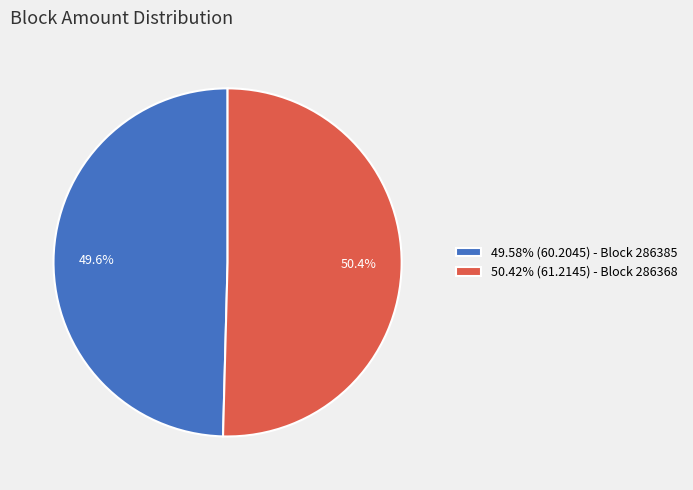

Do 49.58% (60.2045) - Block 286385 and 50.42% (61.2145) - Block 286368 together represent more than half of the pie?

Yes